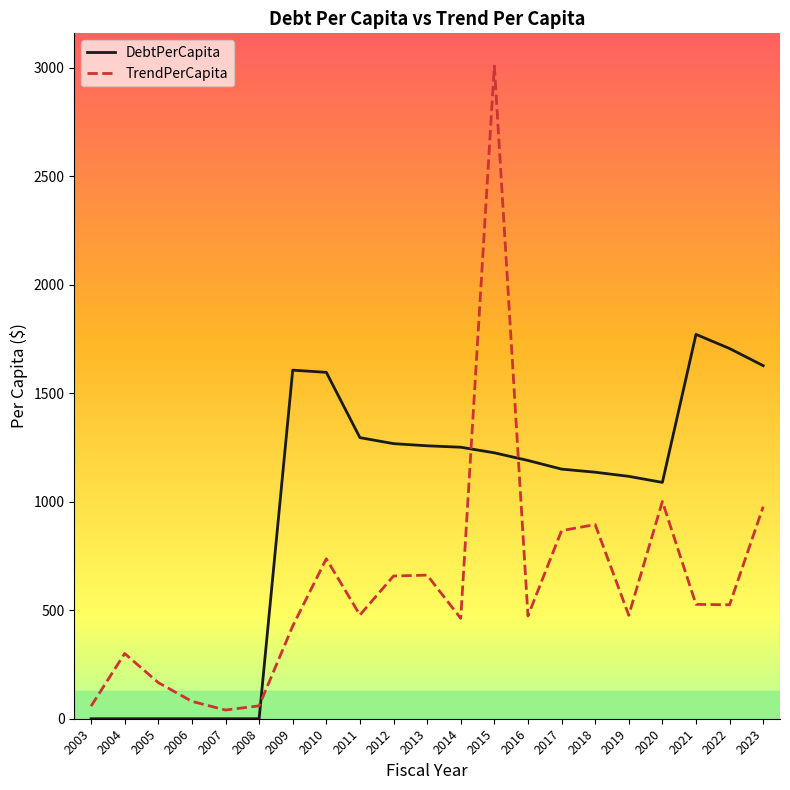

Where is DebtPerCapita nearest to the value 885?

2020